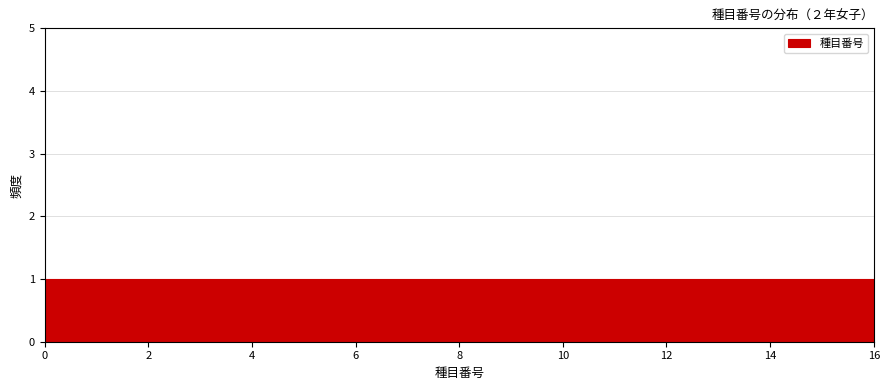

Reading left to right, list every bar in this chart as the range it spans on the x-axis followed by its height. Neither the bar edges nor the heights are printed on the chart, so give them approximately, as read against the axes.

0.0 to 1.0: 1
1.0 to 2.2: 1
2.2 to 3.2: 1
3.2 to 4.2: 1
4.2 to 5.4: 1
5.4 to 6.4: 1
6.4 to 7.4: 1
7.4 to 8.6: 1
8.6 to 9.6: 1
9.6 to 10.6: 1
10.6 to 11.8: 1
11.8 to 12.8: 1
12.8 to 13.8: 1
13.8 to 15.0: 1
15.0 to 16.0: 1